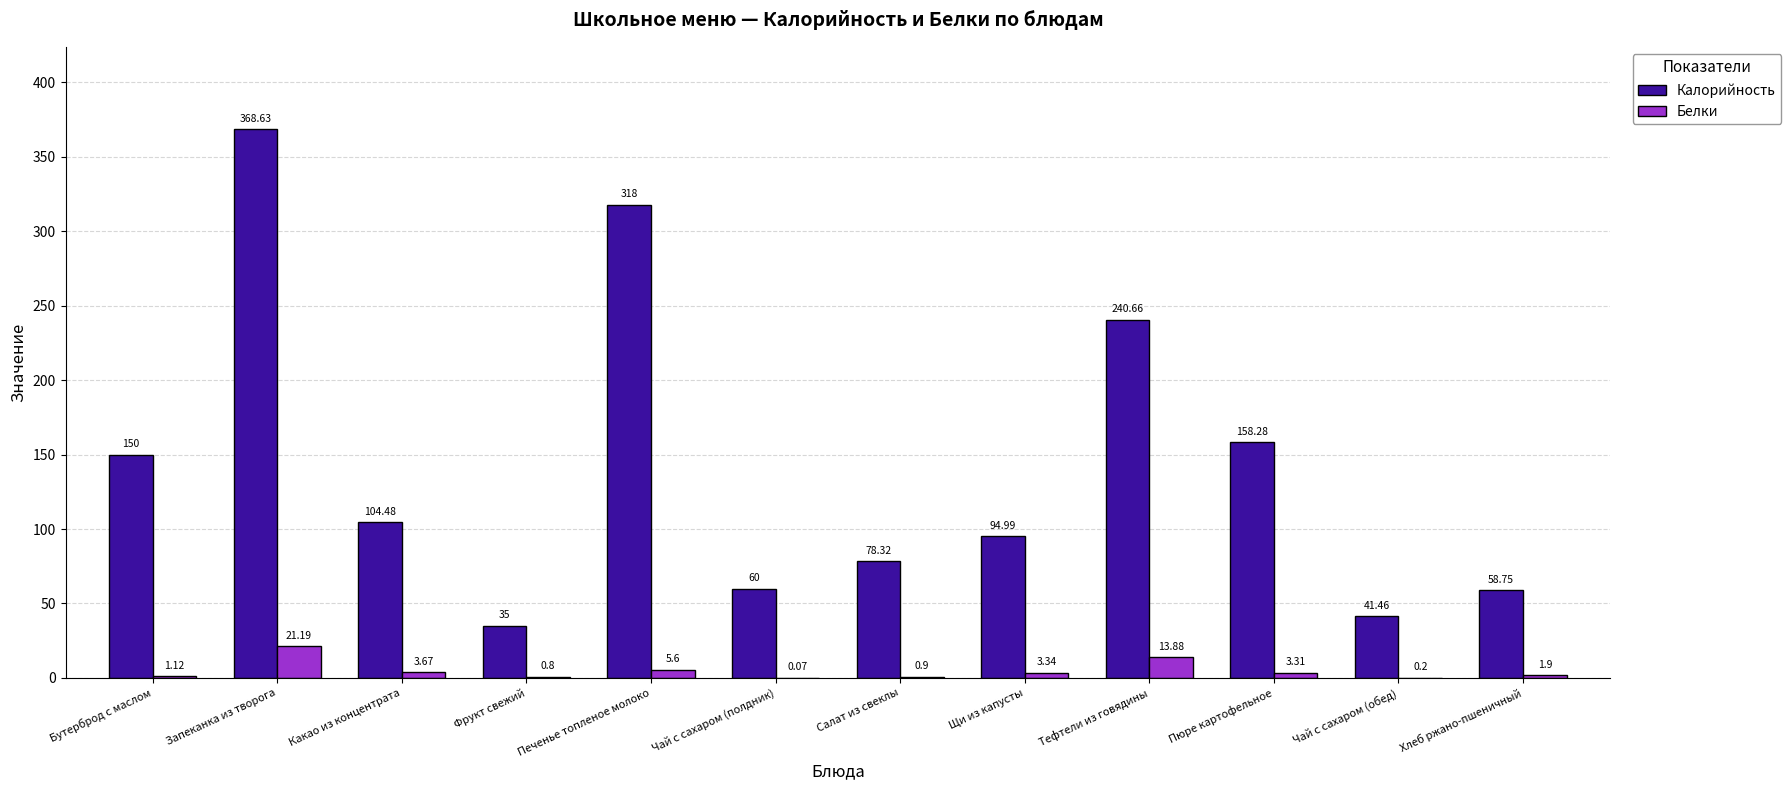

Which category has the highest value in the Калорийность series?

Запеканка из творога